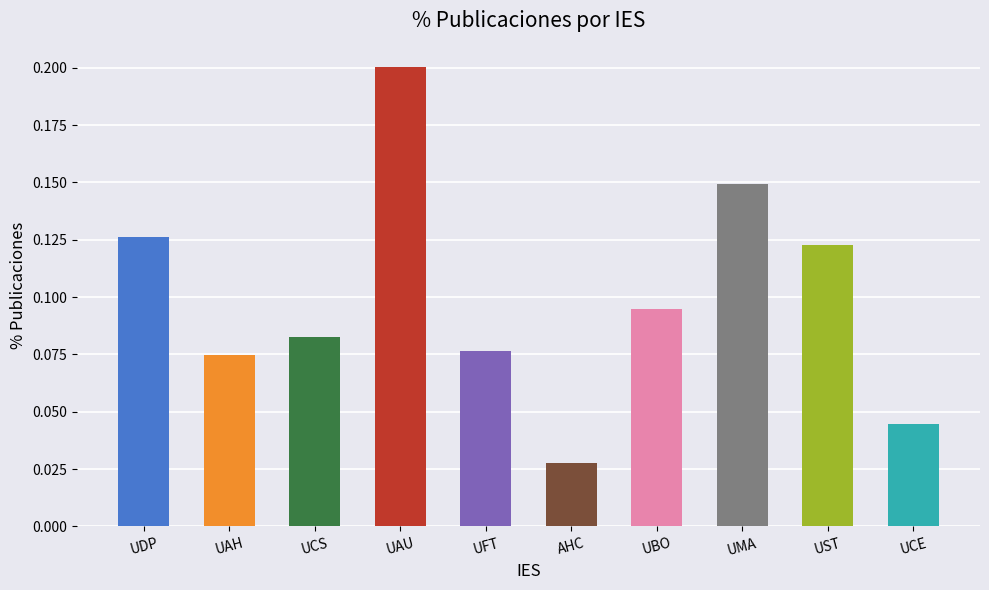

The value at UAU is 0.2. True or false?

True